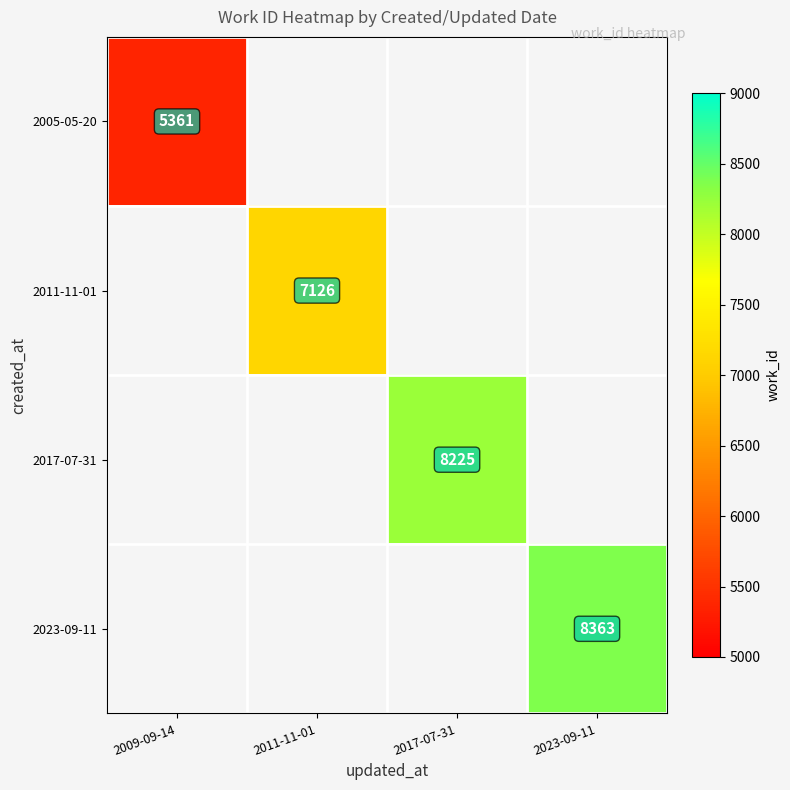

At which label is 2005-05-20 closest to 5361?

2009-09-14